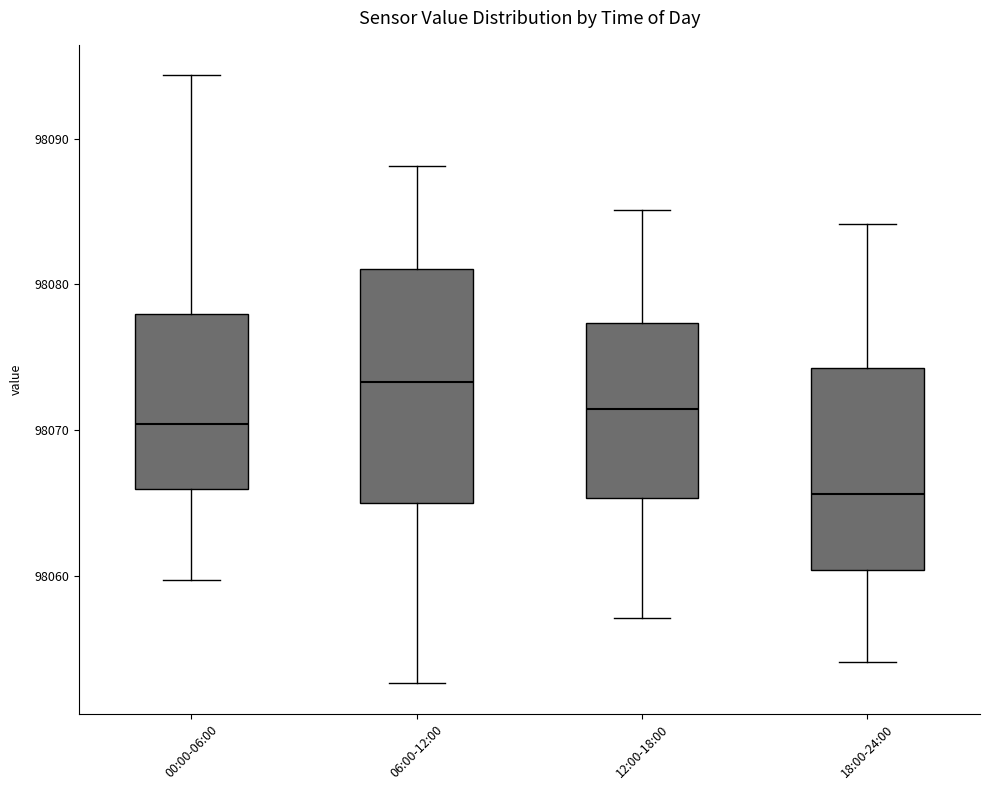

Where is the upper edge of the box for 18:00-24:00 on the y-axis? The values are not printed on the chart, so give them approximately, as read against the axis.

98074